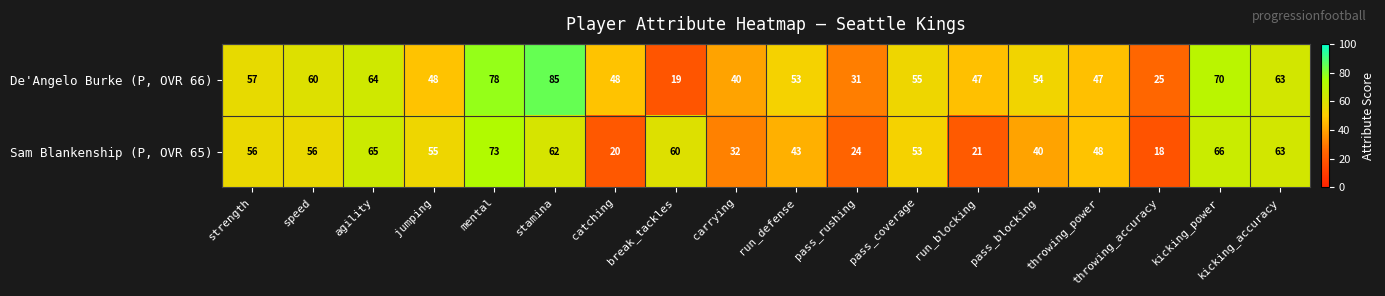

How many distinct data groups are displayed?

2